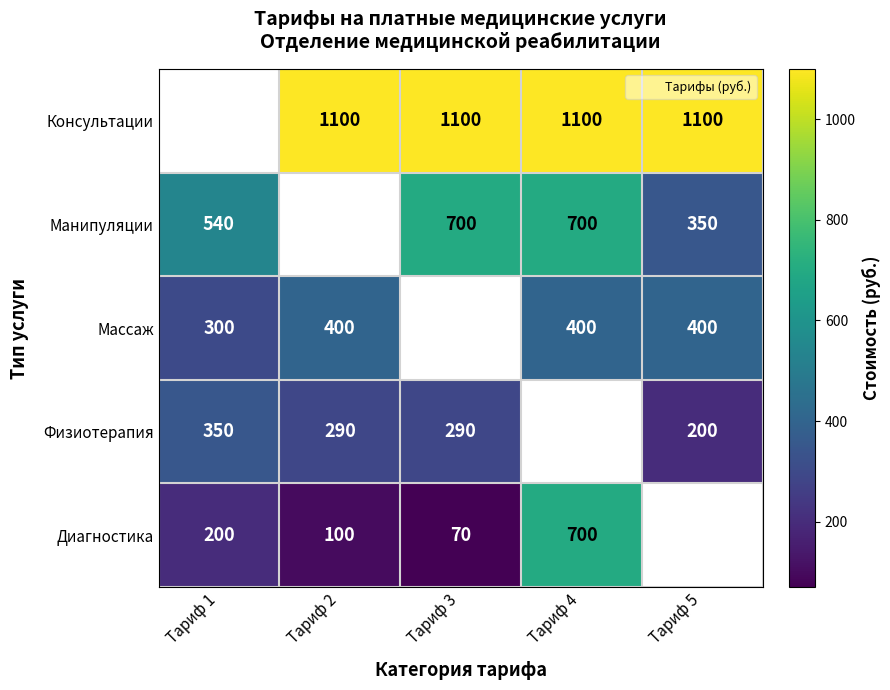

Where does the Манипуляции series first go above 540?

Тариф 3